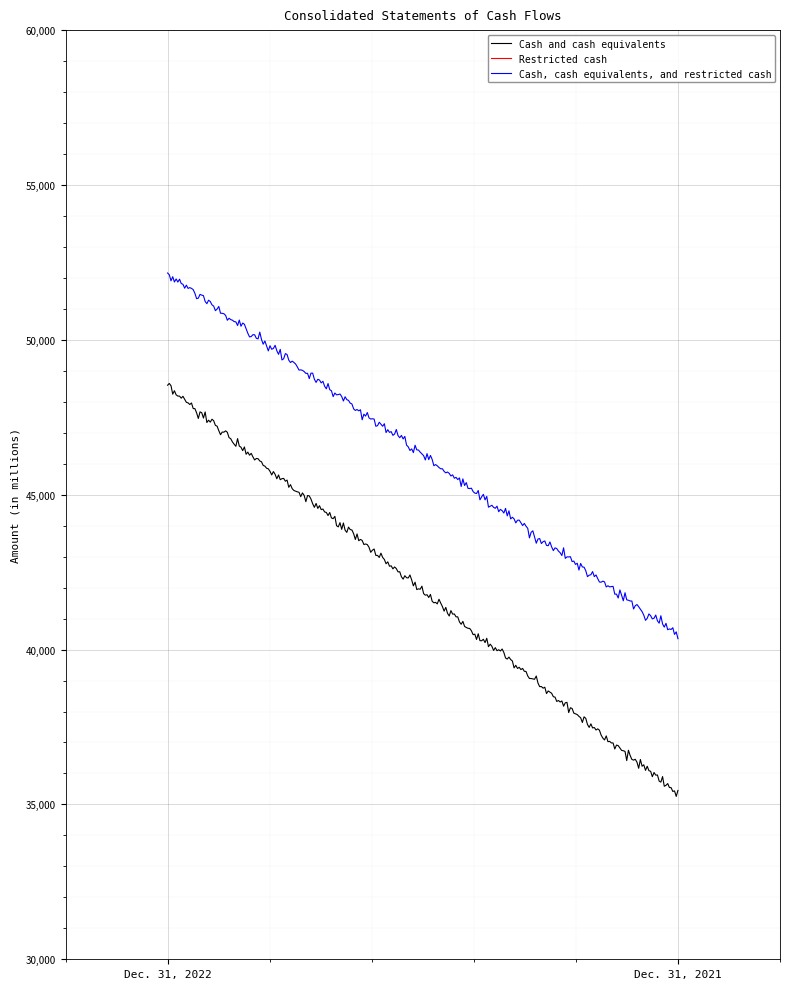

What is the value of the Cash, cash equivalents, and restricted cash point at the 2nd from the left?

40443